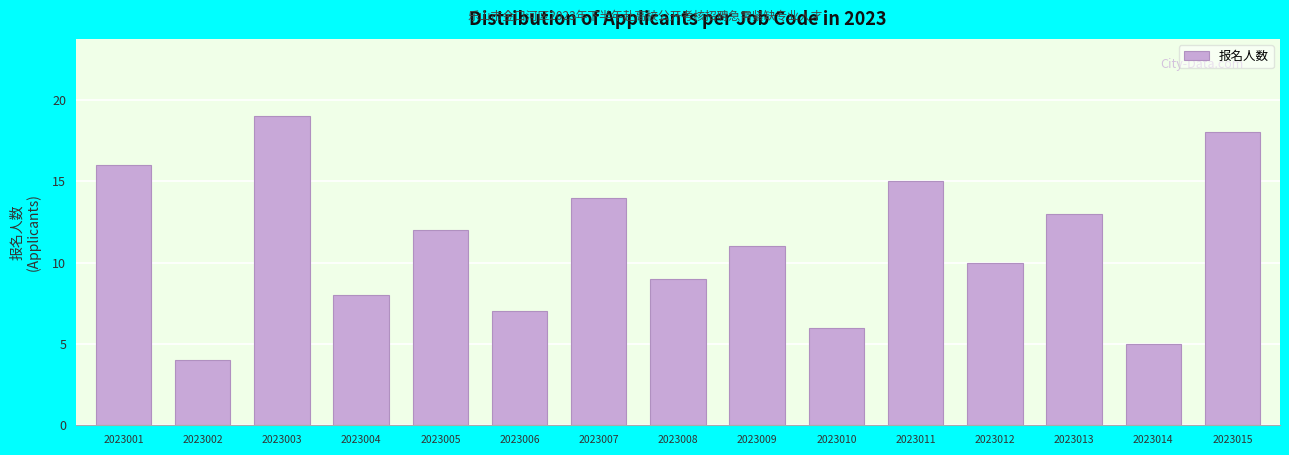

Reading left to right, extract all data points from this chart.

16	4	19	8	12	7	14	9	11	6	15	10	13	5	18